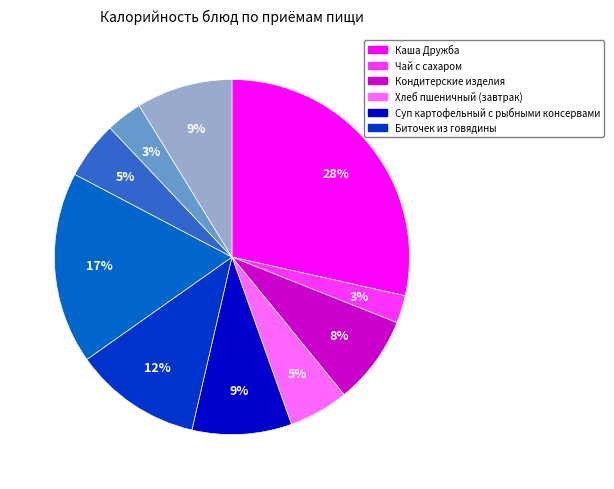

How many segments does this pie chart have?

10